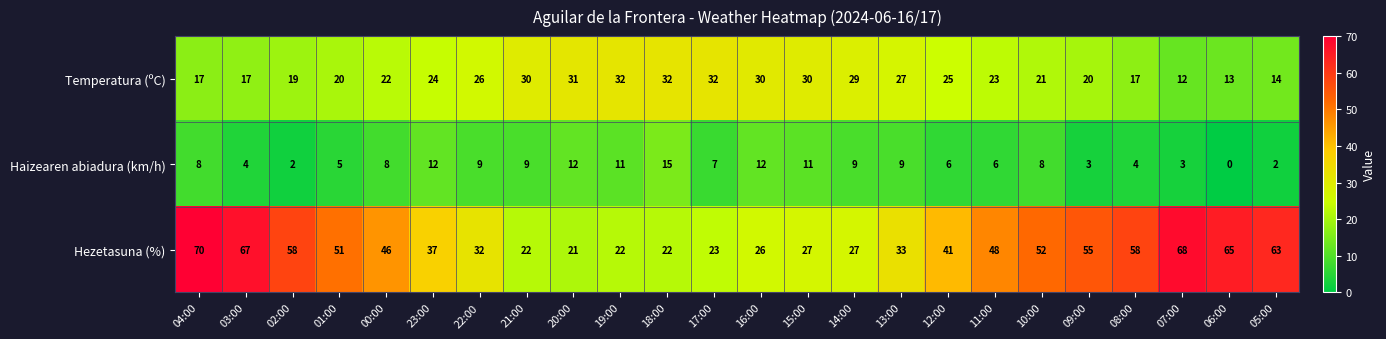

Which series has the widest spread of values?

Hezetasuna (%)